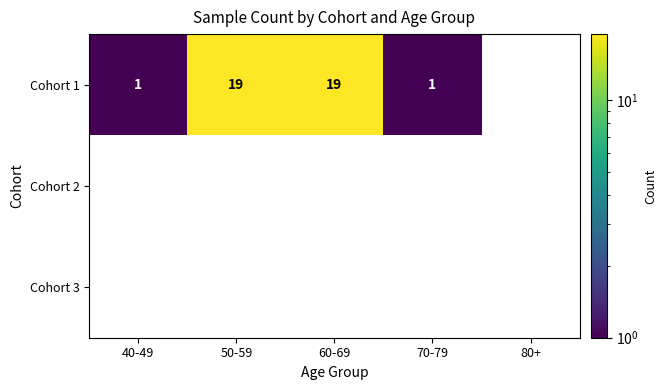

Reading left to right, list all the values displayed in this chart.

Cohort 1: 1	19	19	1	0
Cohort 2: 0	0	0	0	0
Cohort 3: 0	0	0	0	0